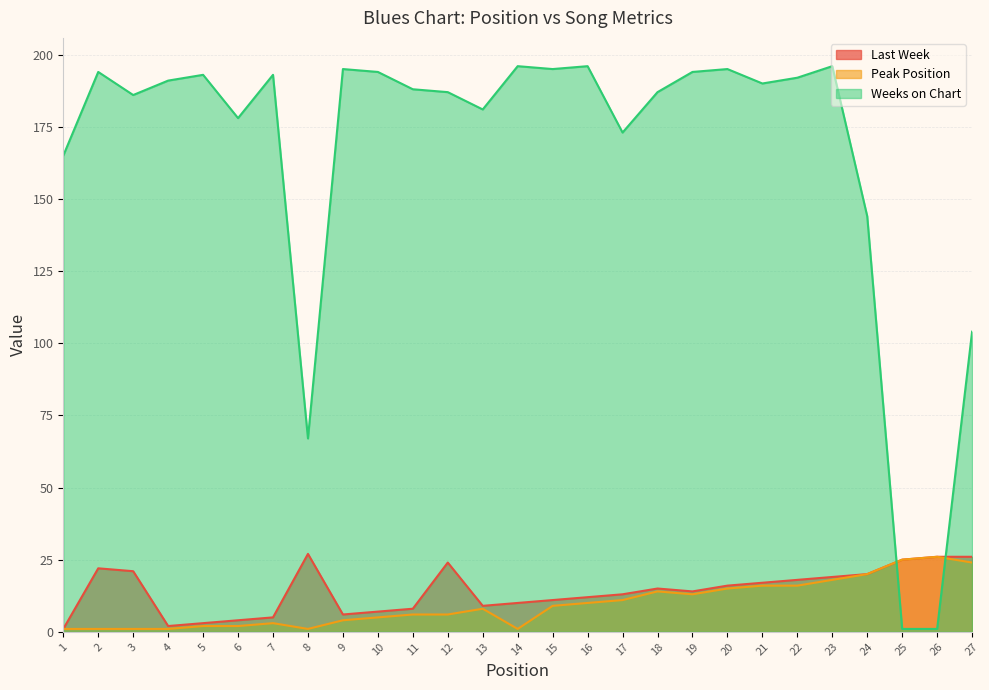

At how many categories does at least one series exceed 31?

25